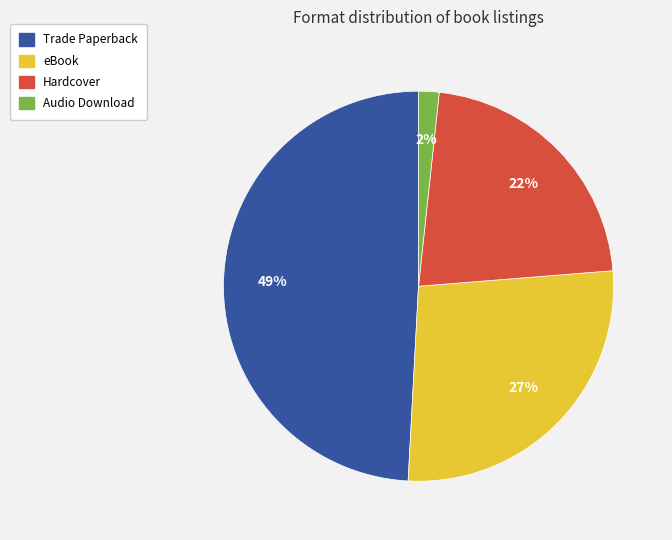

Rank the categories by value from lowest to highest.

Audio Download, Hardcover, eBook, Trade Paperback